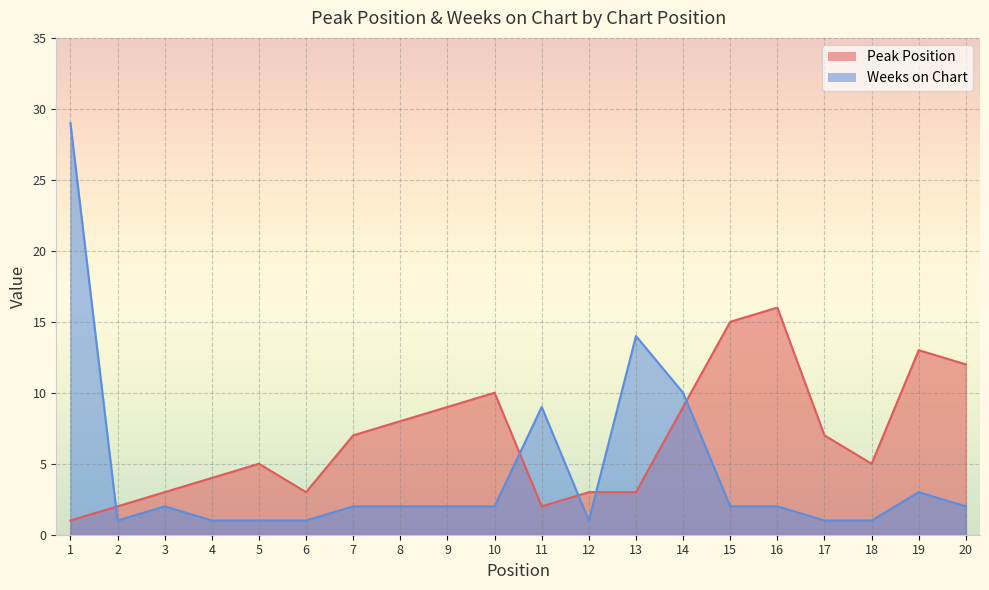

How many series are shown in this chart?

2